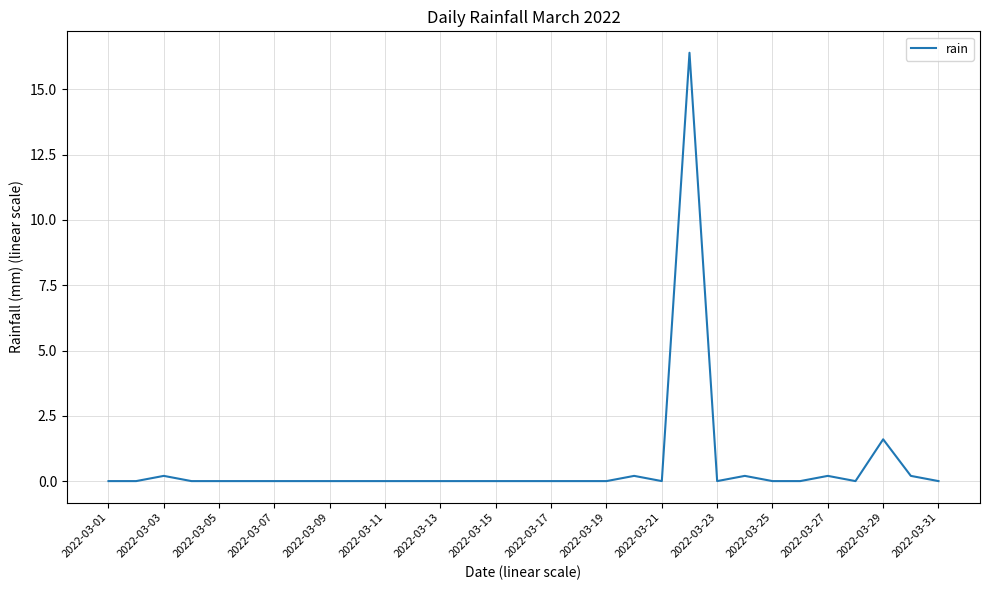

What is the difference between the maximum and minimum values?

16.4